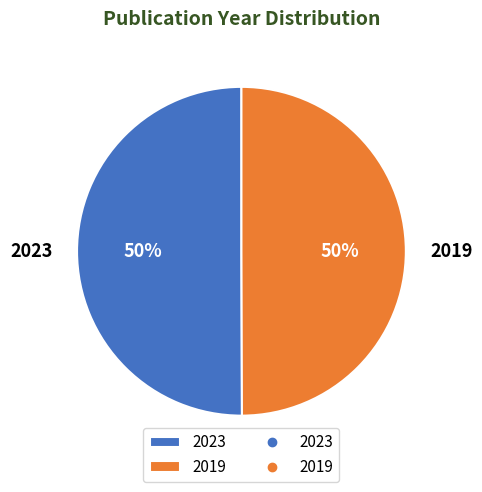

True or false: 2023 accounts for 61% of the total.

False